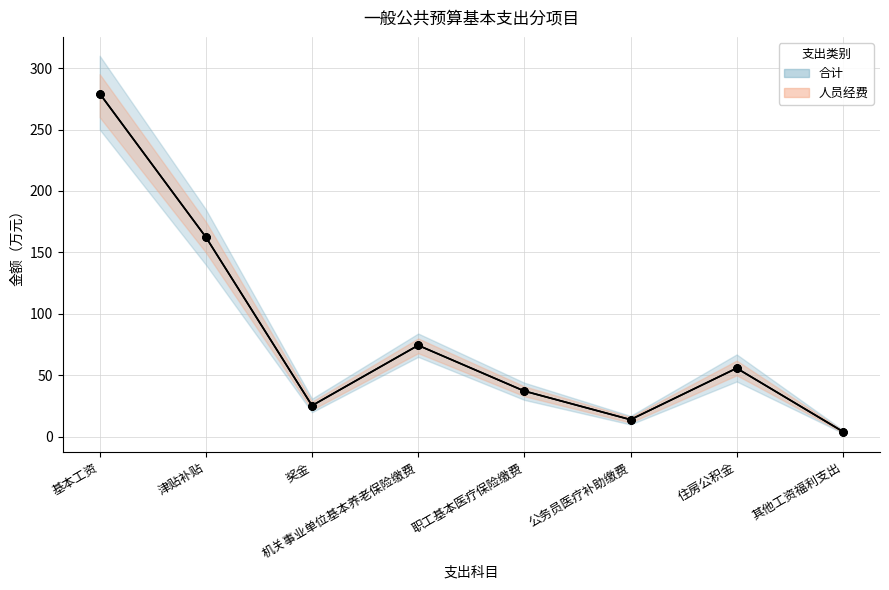

Which series has the largest Y range (max minus min)?

合计